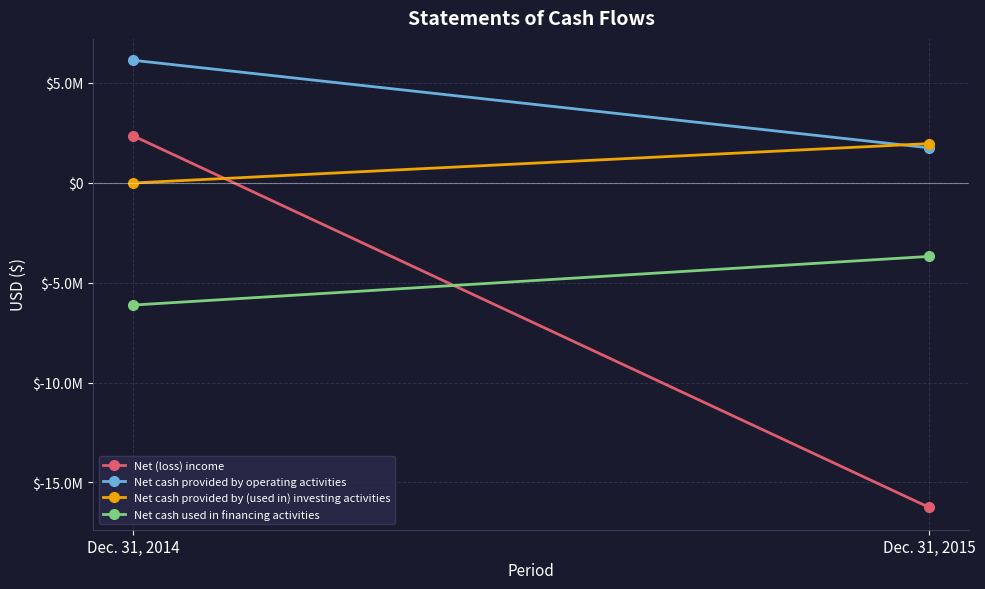

What is the average value of the Net cash used in financing activities series?

-4901624